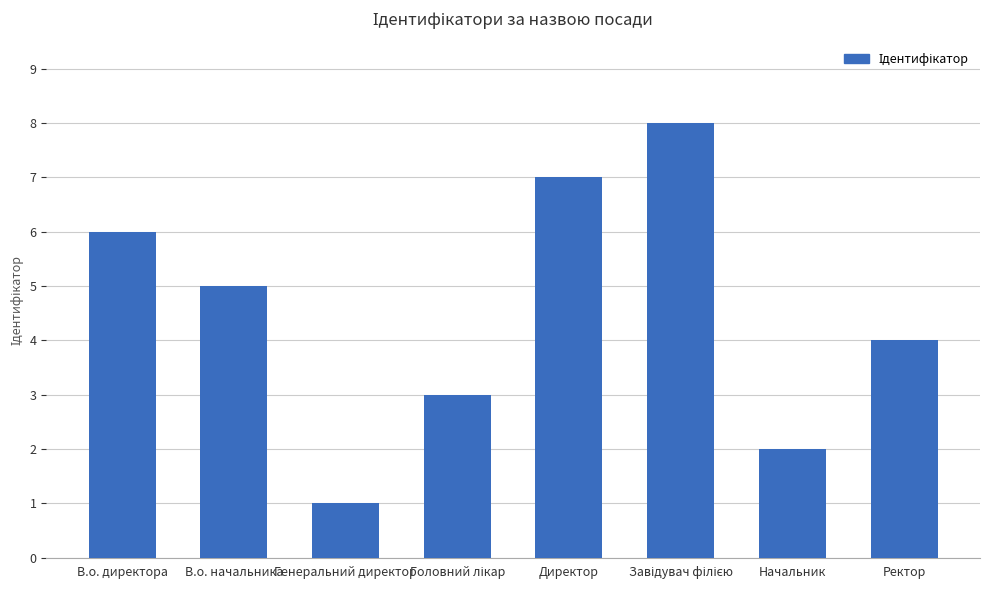

How many series are shown in this chart?

1